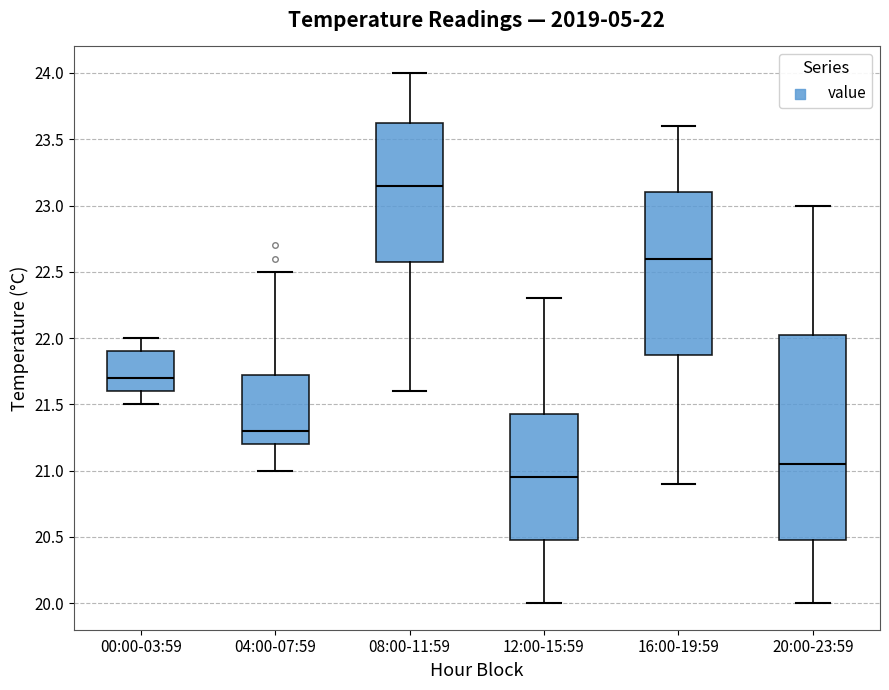

Which box has the lowest median line?

12:00-15:59